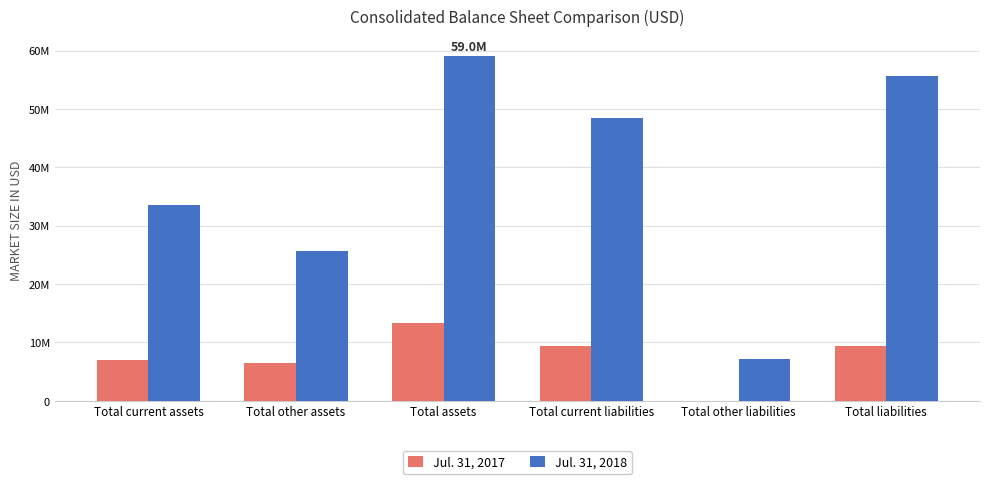

What are all the series names shown in the legend?

Jul. 31, 2017, Jul. 31, 2018